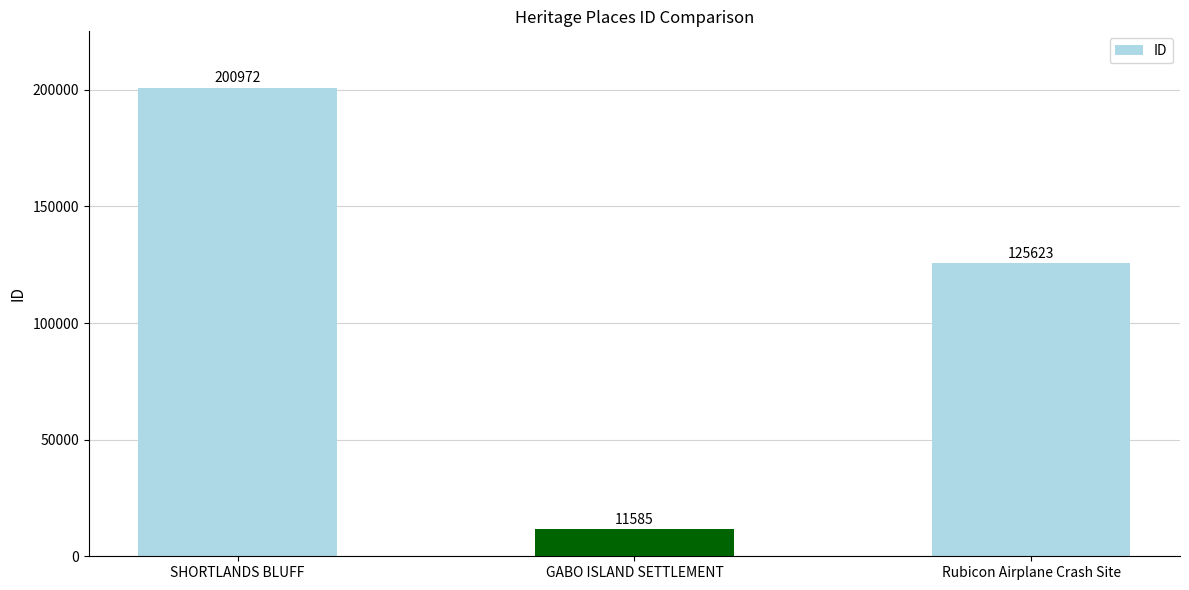

Approximately how many times larger is the value at Rubicon Airplane Crash Site compared to SHORTLANDS BLUFF?

0.6